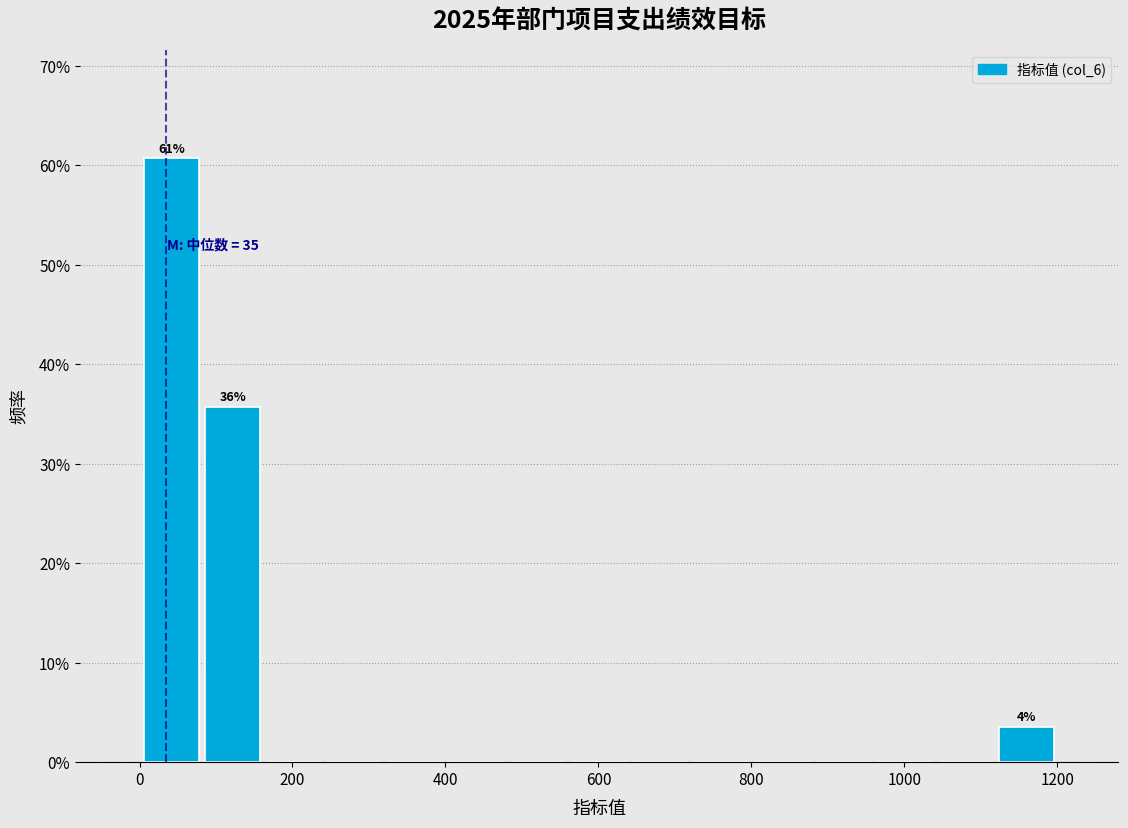

Read against the x-axis, roughly where is the centre of the tallest bar?

40